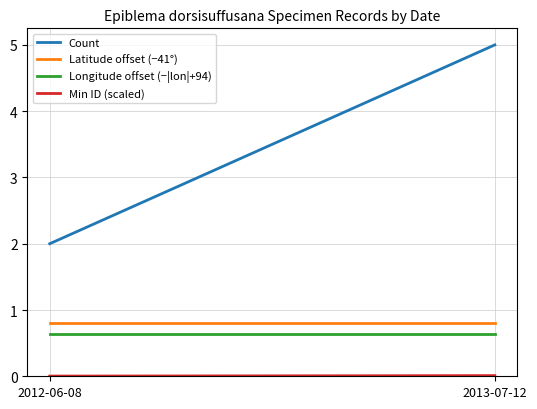

List the series in order of their peak value, lowest first.

Min ID (scaled), Longitude offset (−|lon|+94), Latitude offset (−41°), Count